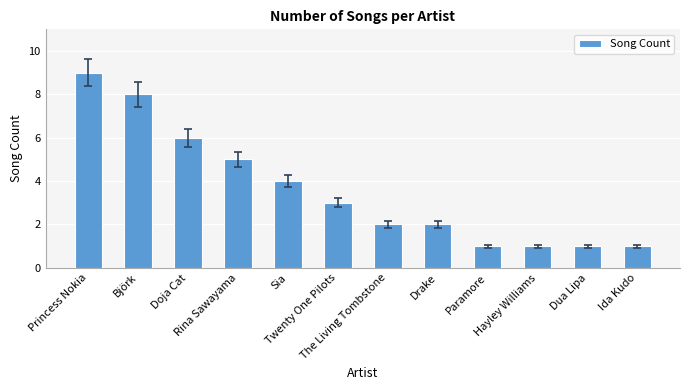

Is it true that the value at Hayley Williams is 1?

True